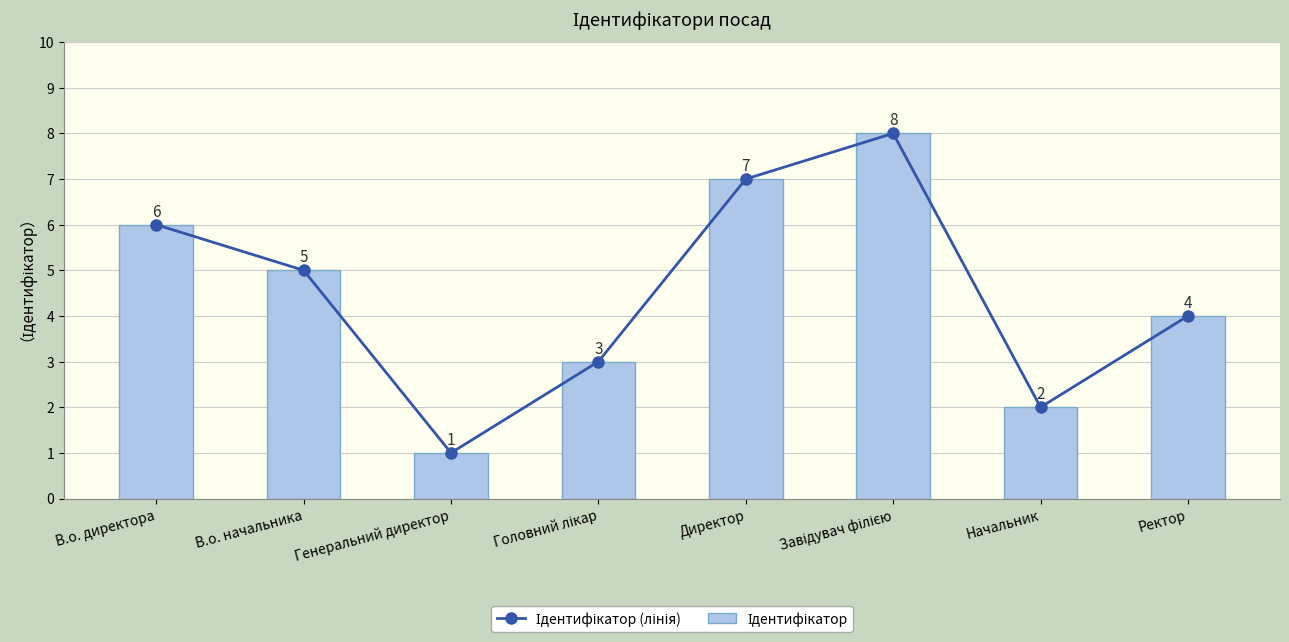

What is the label of the 8th bar from the right?

В.о. директора